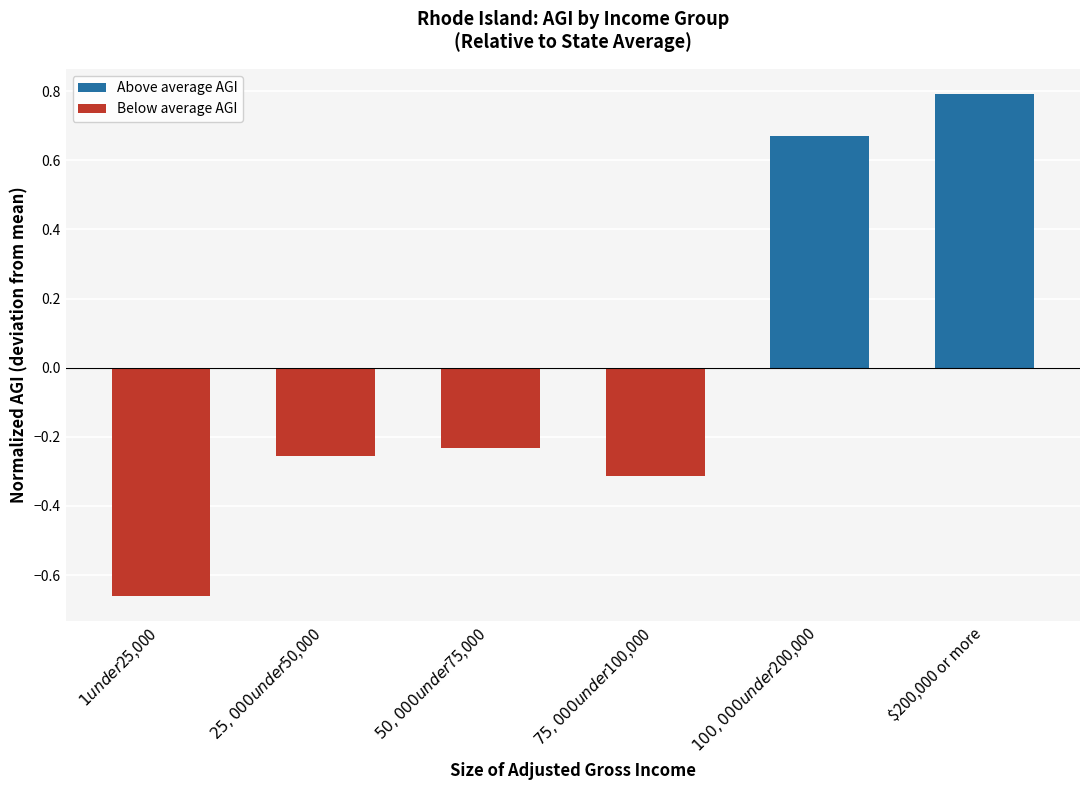

Between $1 under $25,000 and $50,000 under $75,000, which is larger?

$50,000 under $75,000